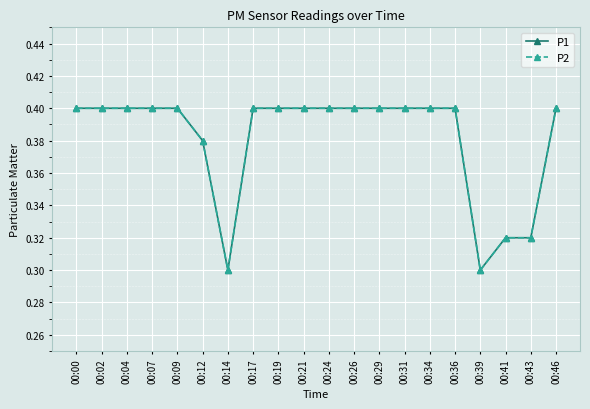

What is the difference between the second highest and second lowest values in the P2 series?

0.1